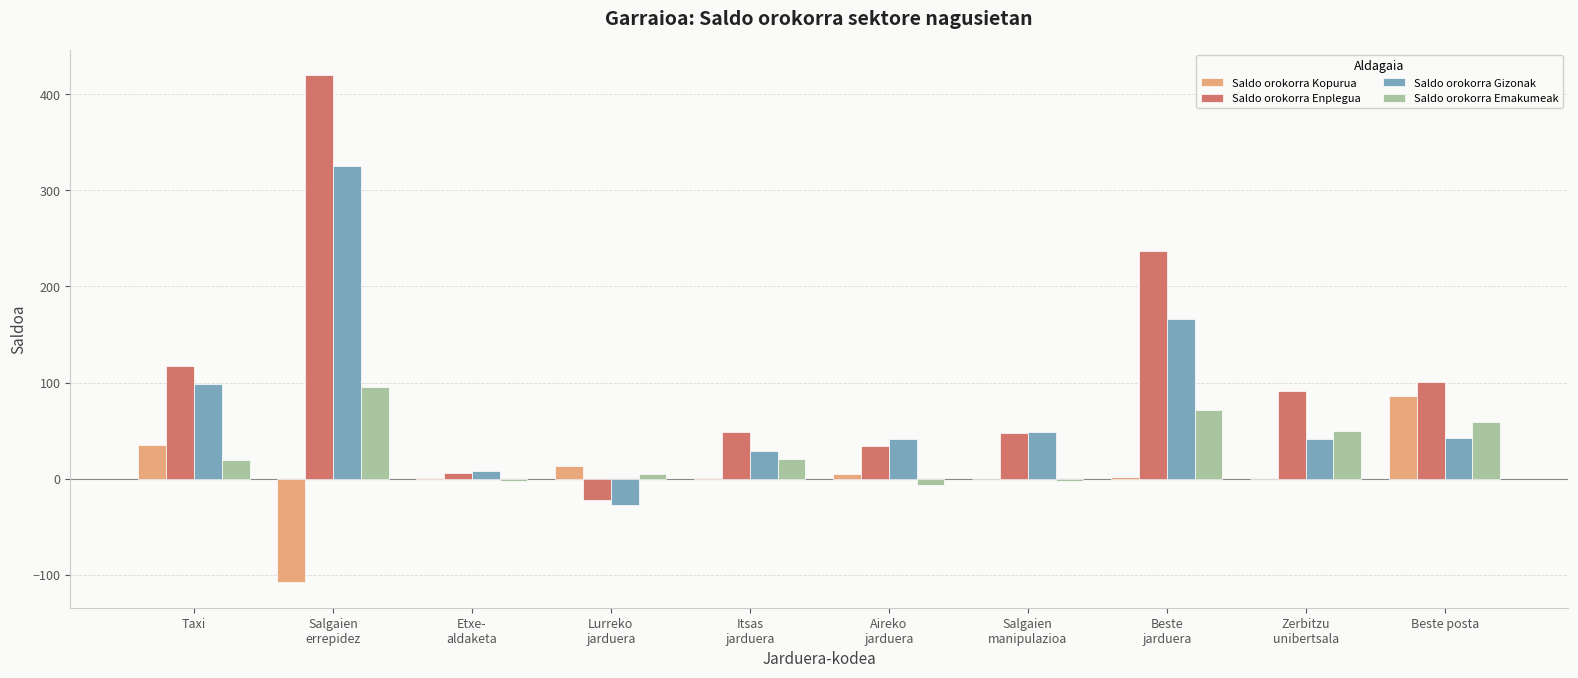

Where does the Saldo orokorra Gizonak series first go above 42?

Taxi